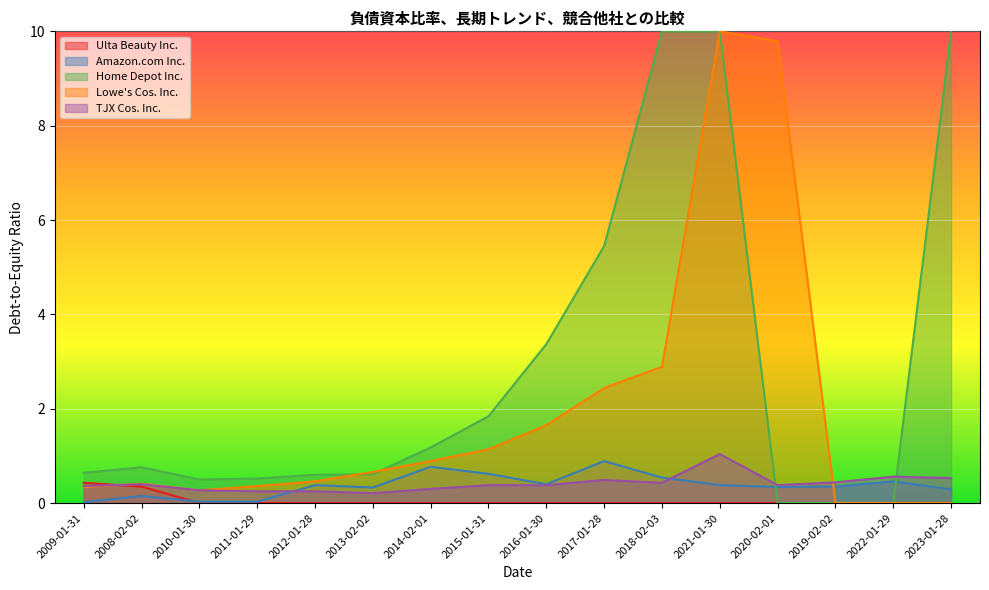

What is the label of the 9th point from the left?

2016-01-30